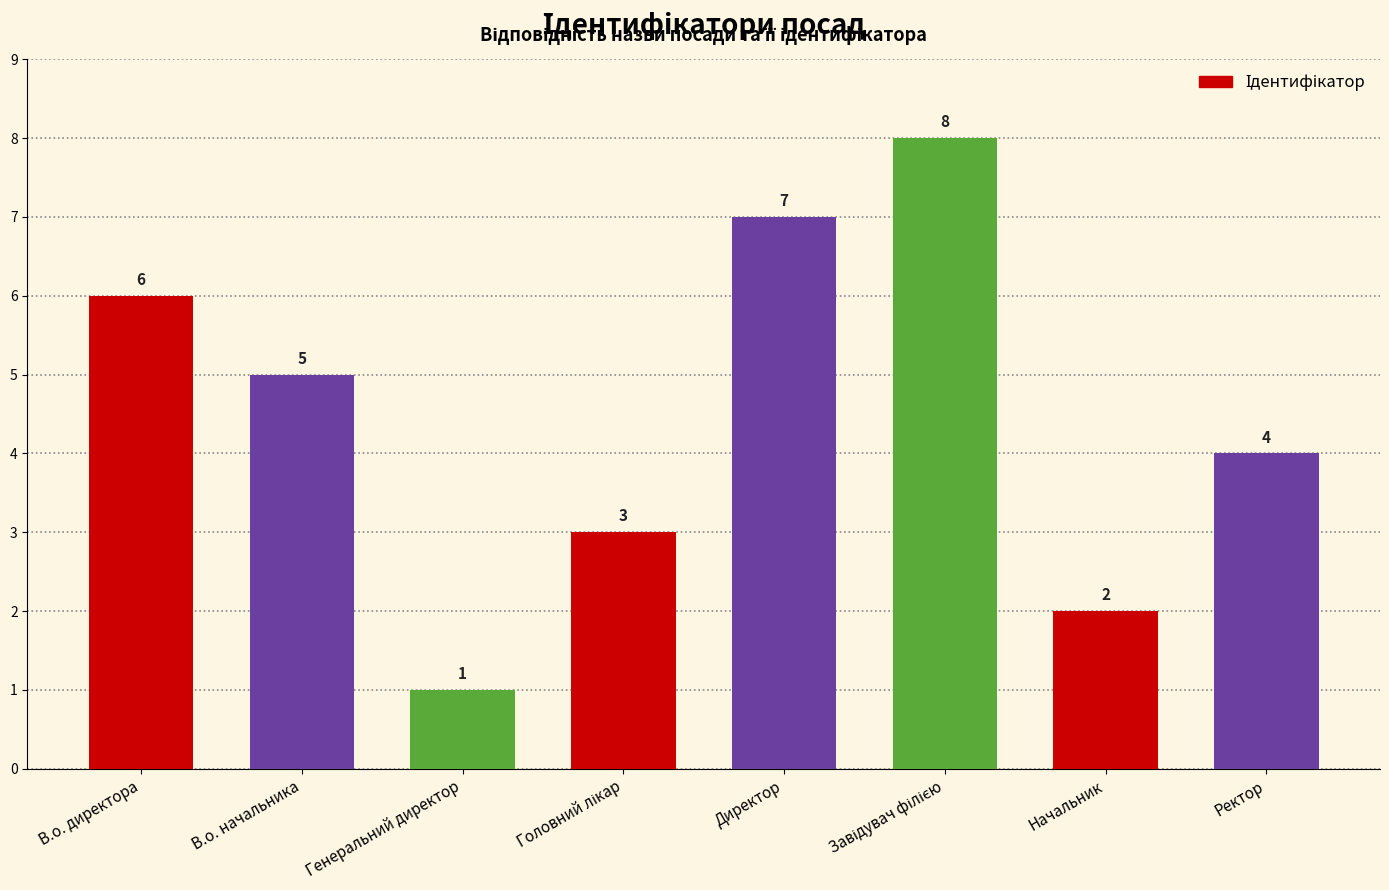

What is the change in value from Генеральний директор to Директор?

+6